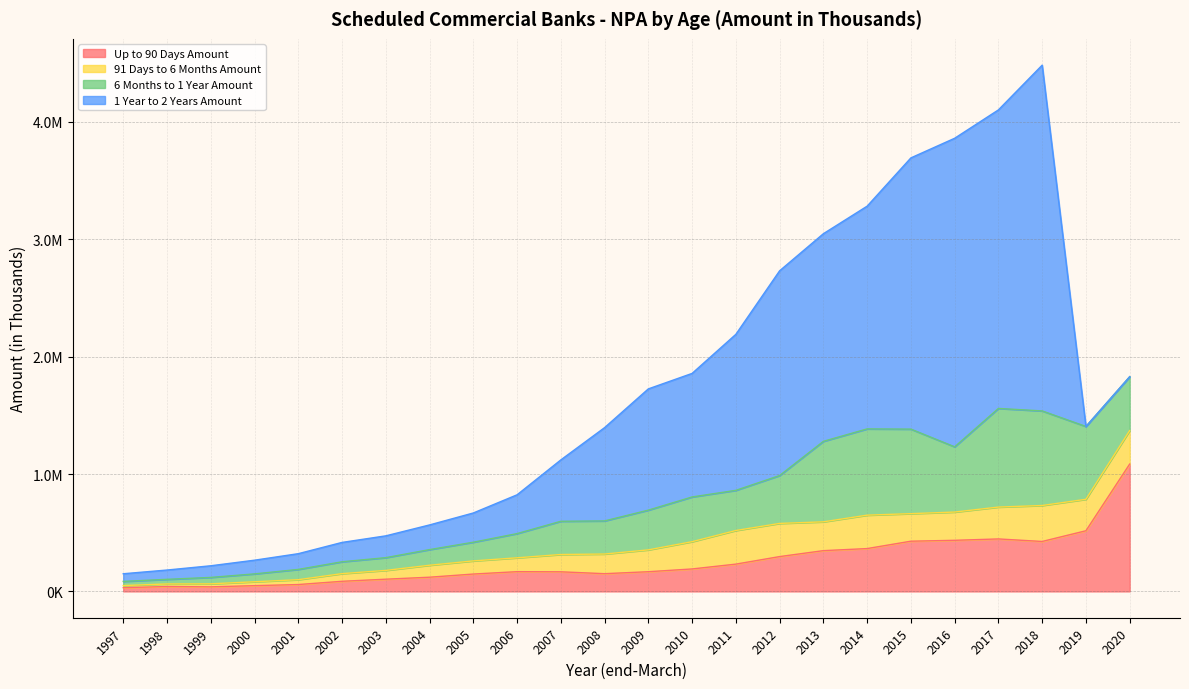

In 91 Days to 6 Months Amount, how many points are higher than both neighbors (excluding endpoints)?

3